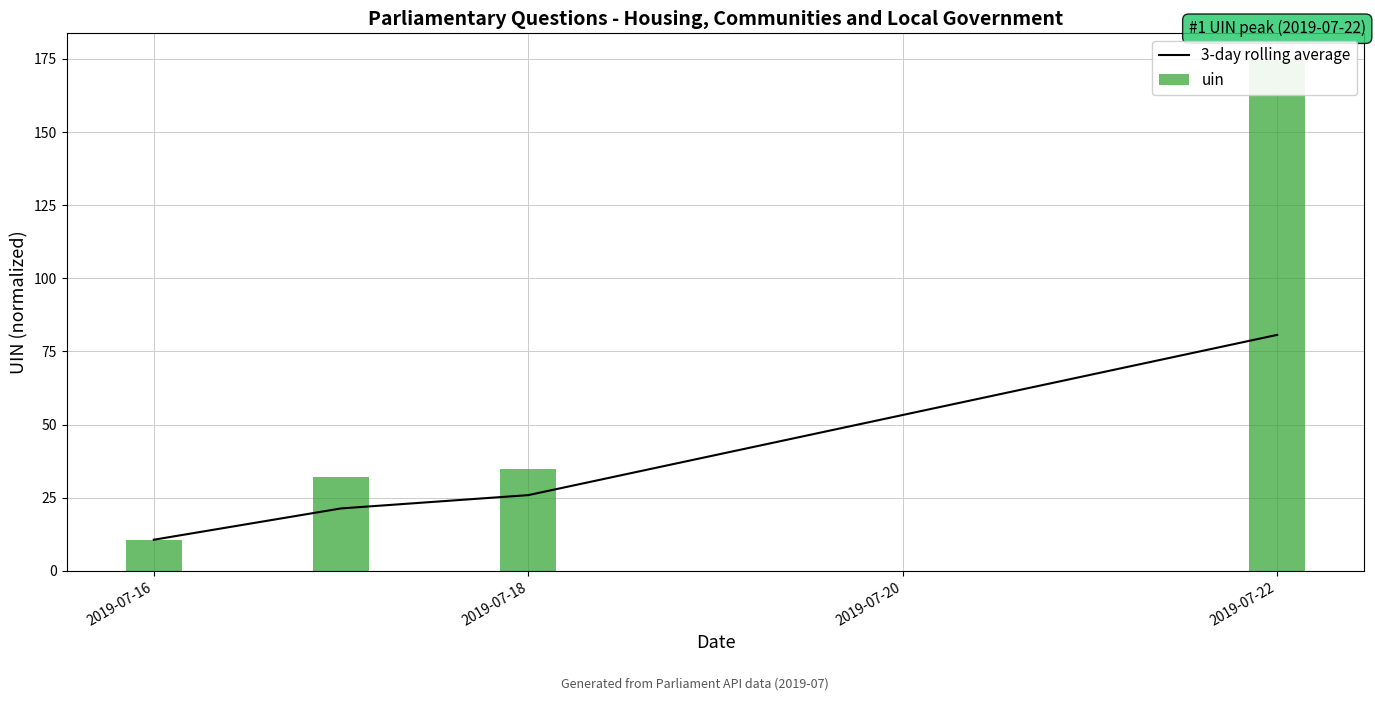

Where is 3-day rolling average nearest to the value 45?

2019-07-18